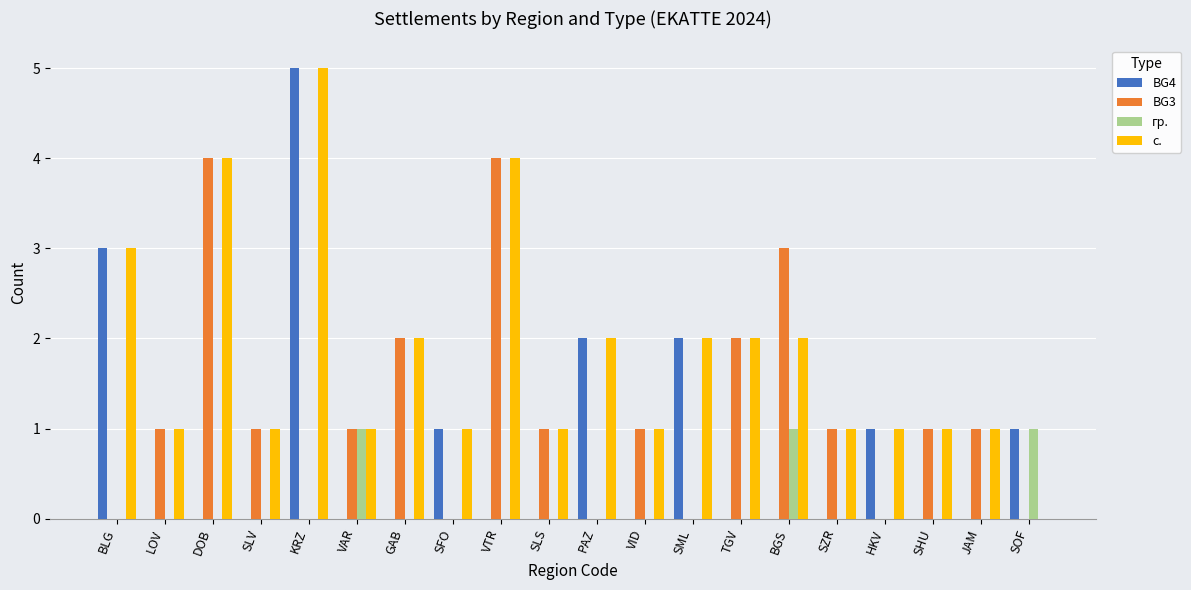

Count the number of categories in the chart.

20